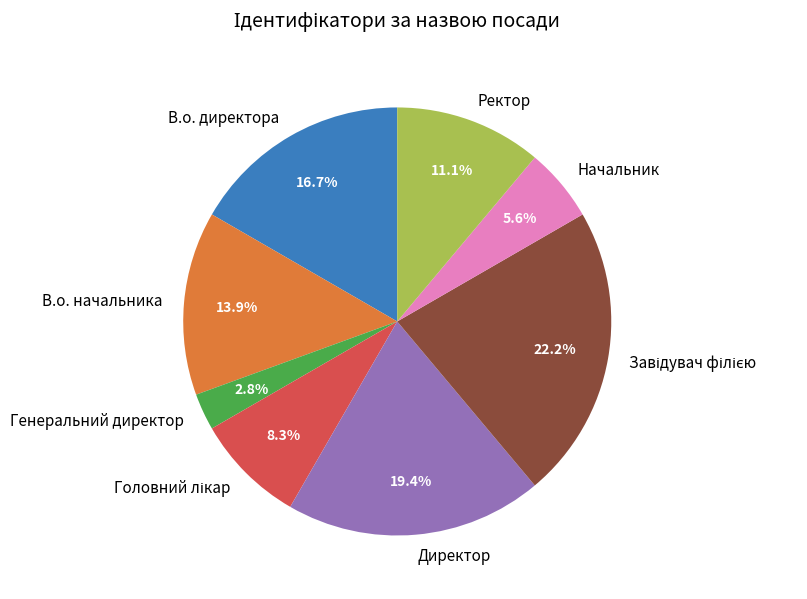

Which category has the smallest portion of the pie?

Генеральний директор